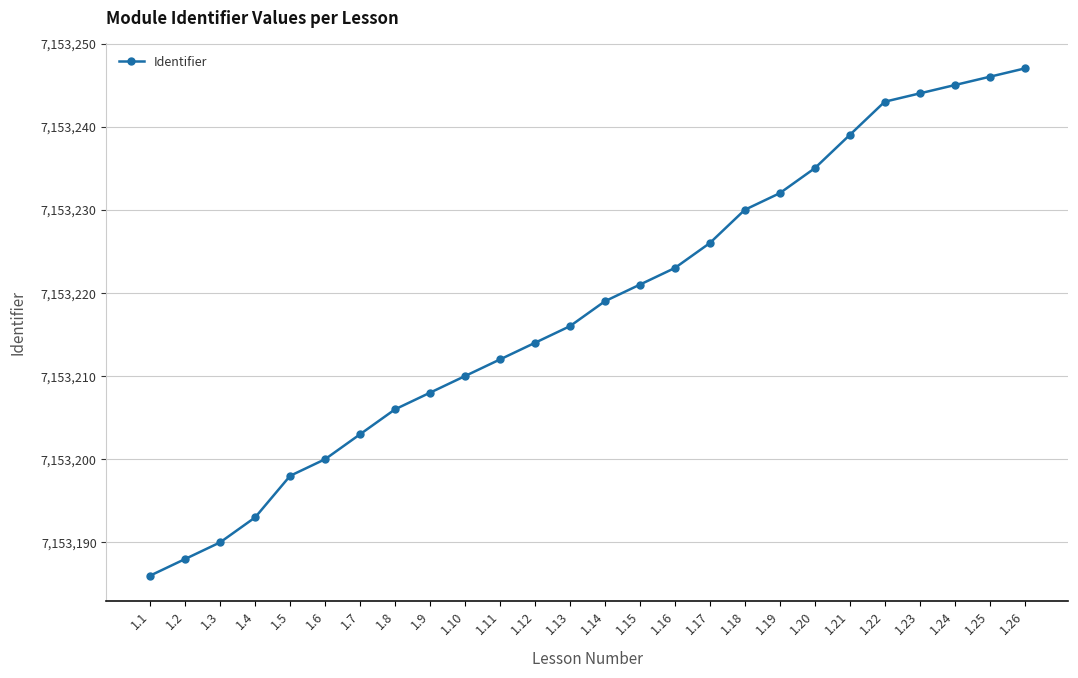

The chart shows a value of 2641797 at 1.23. True or false?

False